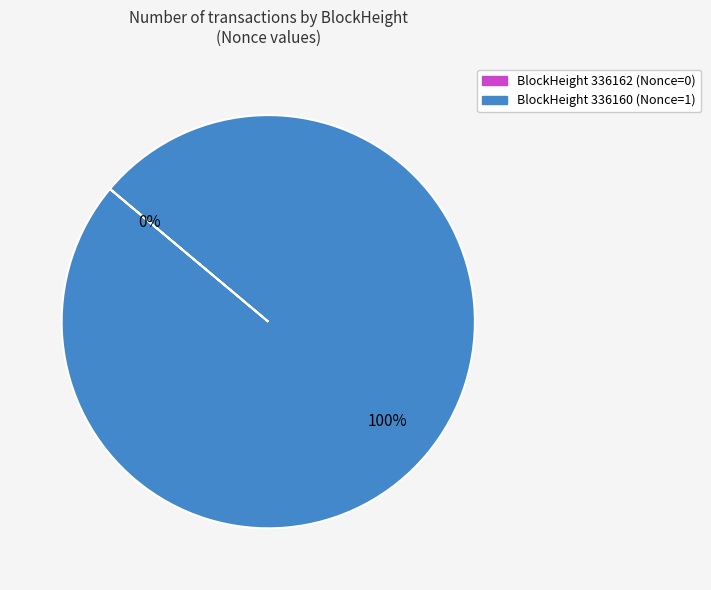

Is there any slice that represents more than half of the pie?

Yes